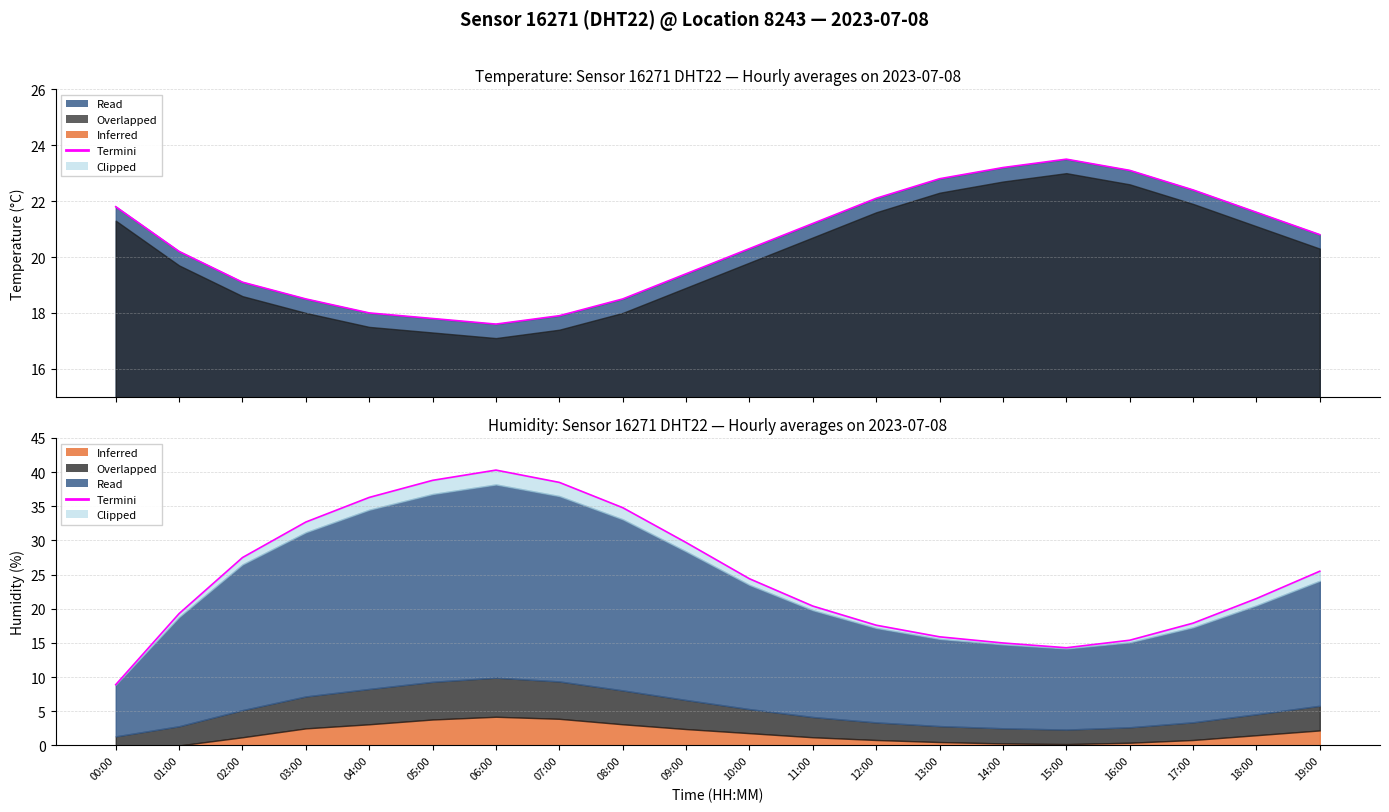

What is the change in value from 01:00 to 15:00?

-5.0